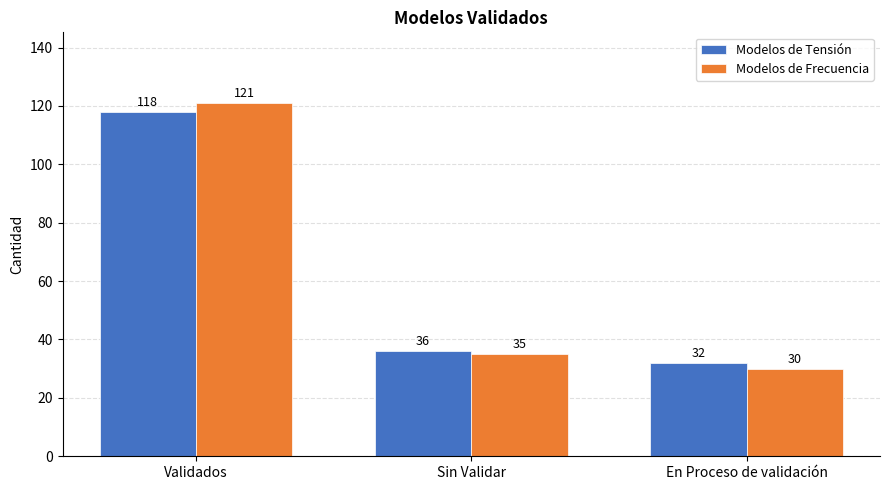

True or false: Modelos de Tensión has a value of 48 at En Proceso de validación.

False